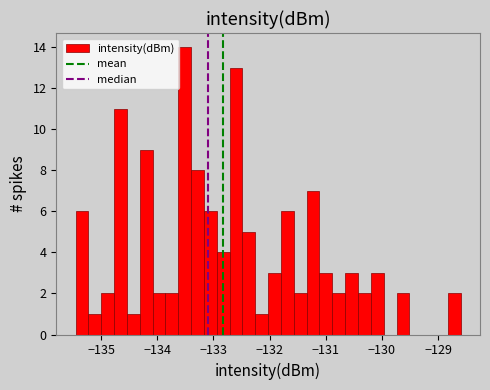

Read against the x-axis, roughly where is the centre of the tallest bar?

-133.5